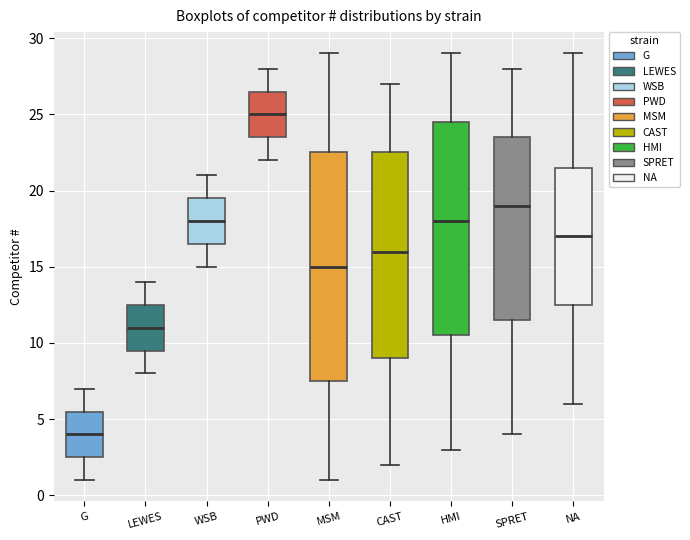

Reading left to right, read every box against the y-axis: the position of its median line, the range the box covers, and the ends of its whiskers. The values are not printed on the chart, so give them approximately, as read against the axis.

G: median 4.0, box 2.5 to 5.5, whiskers 1.0 to 7.0
LEWES: median 11.0, box 9.5 to 12.5, whiskers 8.0 to 14.0
WSB: median 18.0, box 16.5 to 19.5, whiskers 15.0 to 21.0
PWD: median 25.0, box 23.5 to 26.5, whiskers 22.0 to 28.0
MSM: median 15.0, box 7.5 to 22.5, whiskers 1.0 to 29.0
CAST: median 16.0, box 9.0 to 22.5, whiskers 2.0 to 27.0
HMI: median 18.0, box 10.5 to 24.5, whiskers 3.0 to 29.0
SPRET: median 19.0, box 11.5 to 23.5, whiskers 4.0 to 28.0
NA: median 17.0, box 12.5 to 21.5, whiskers 6.0 to 29.0